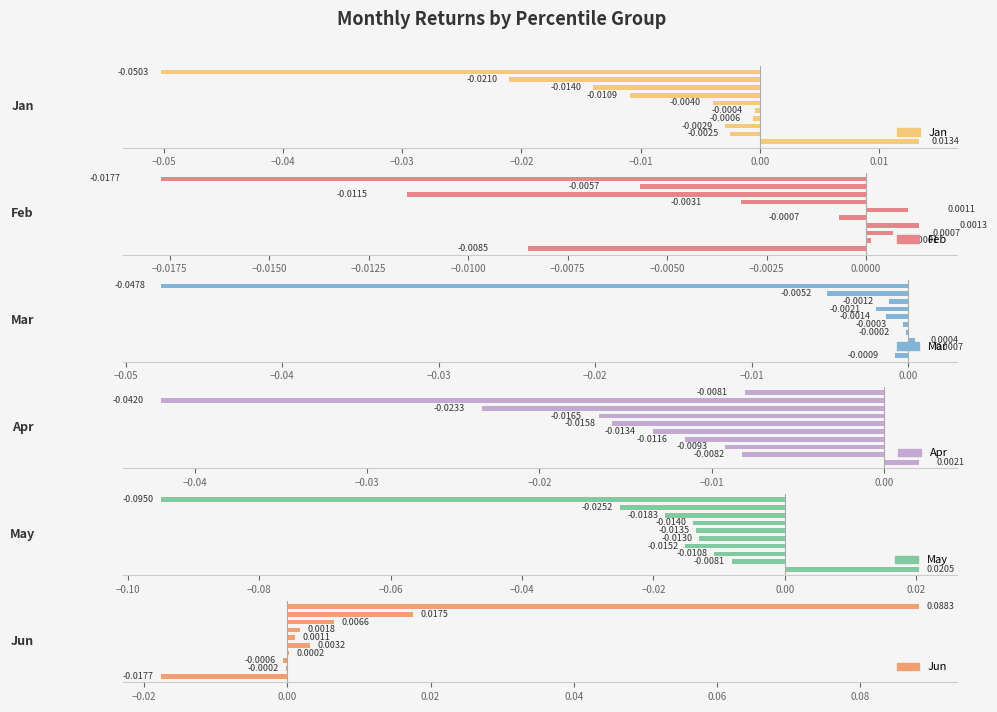

What position from the left is −0.02?

5